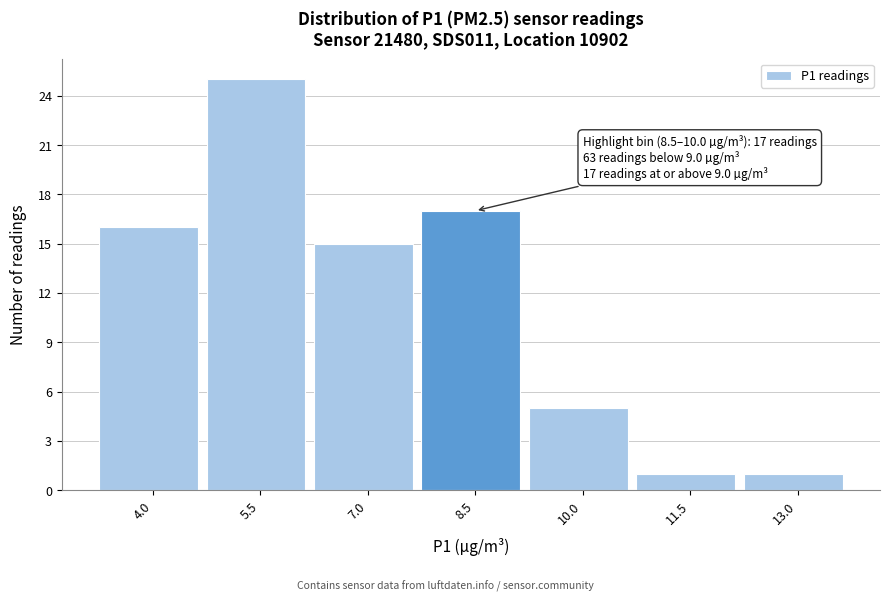

Reading left to right, transcribe all the data shown in this chart.

16	25	15	17	5	1	1